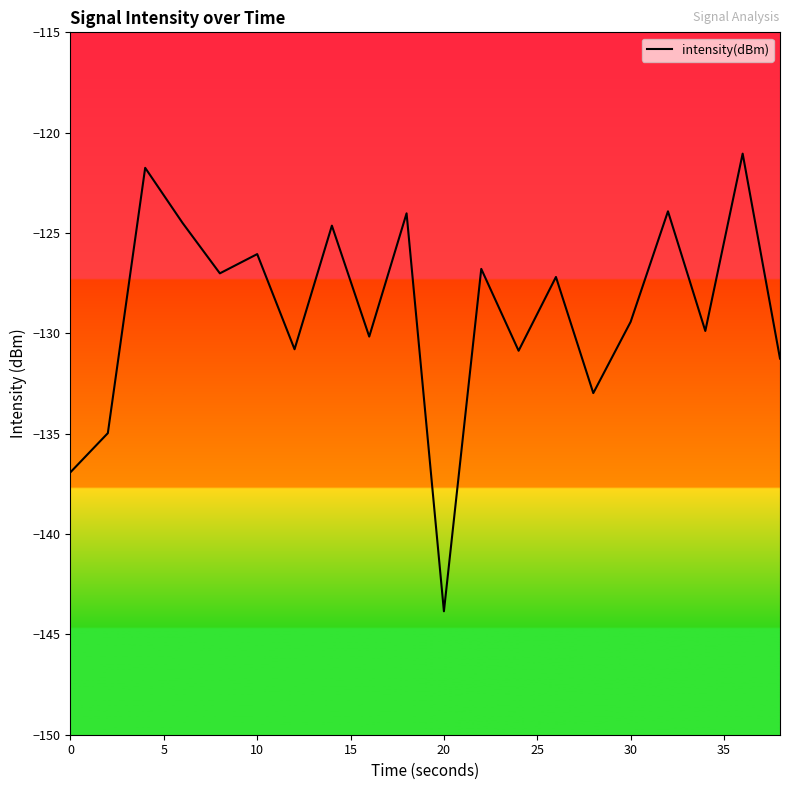

What is the difference between the maximum and minimum values?

22.8